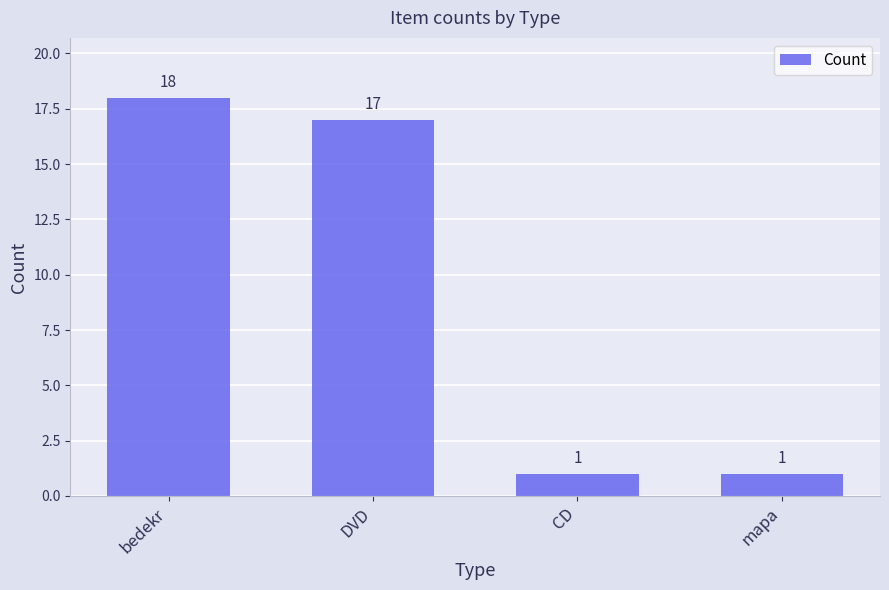

At which category does the chart reach its peak across all series?

bedekr